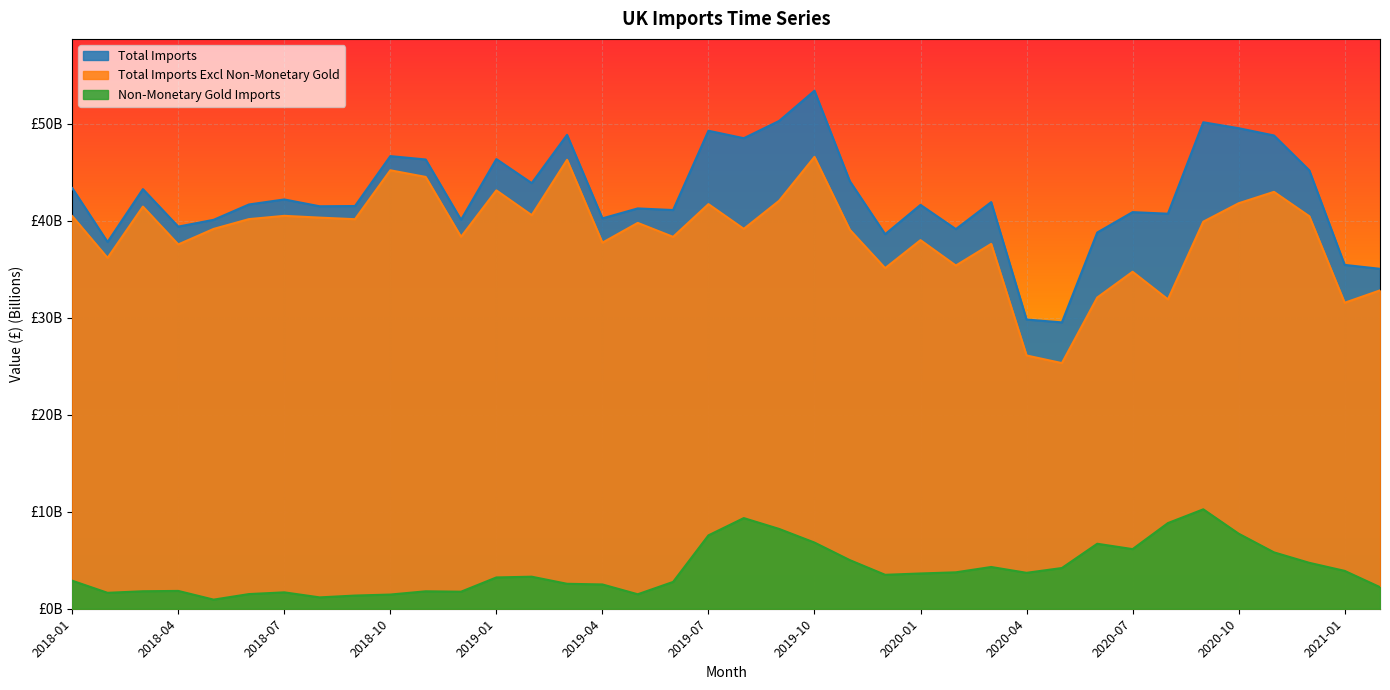

How many lines are shown in the chart?

3